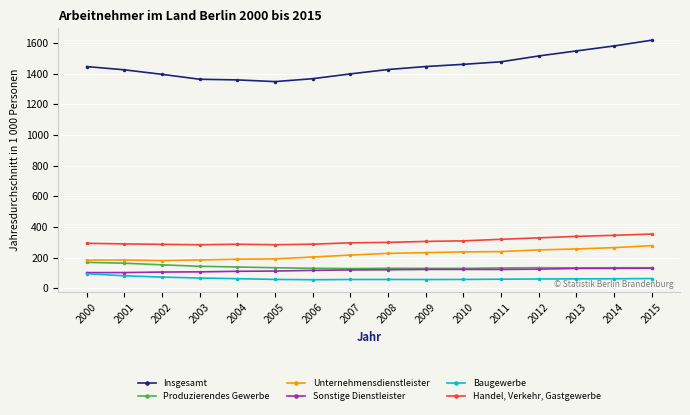

What is the approximate value of Produzierendes Gewerbe at 2003?

143.0